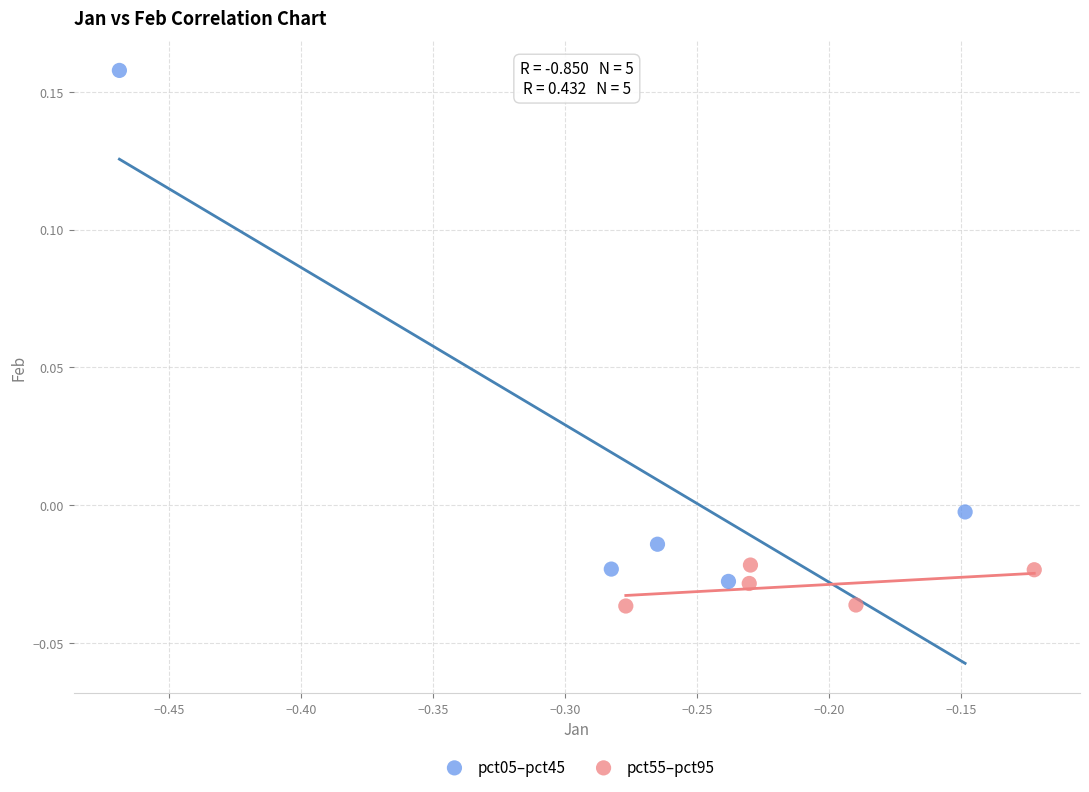

Which series has the largest Y range (max minus min)?

pct05–pct45